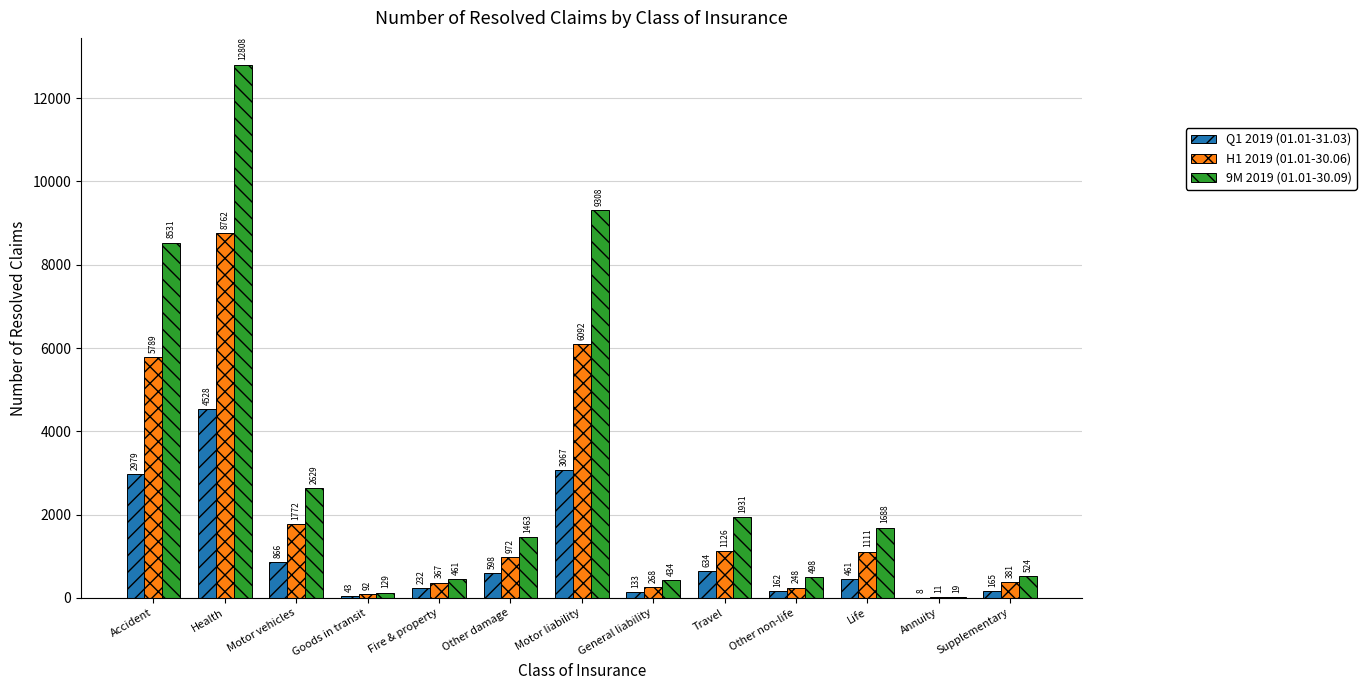

What is the total value across all series at Motor liability?

18467